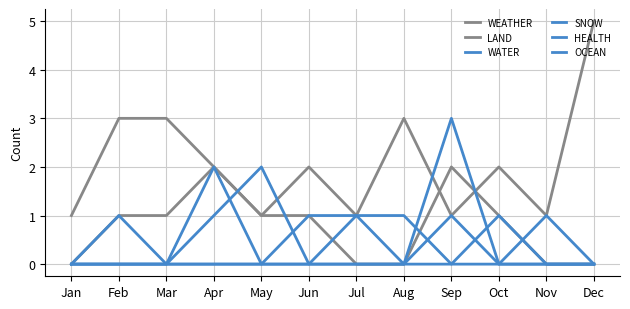

Does the chart display data point markers on the line(s)?

No